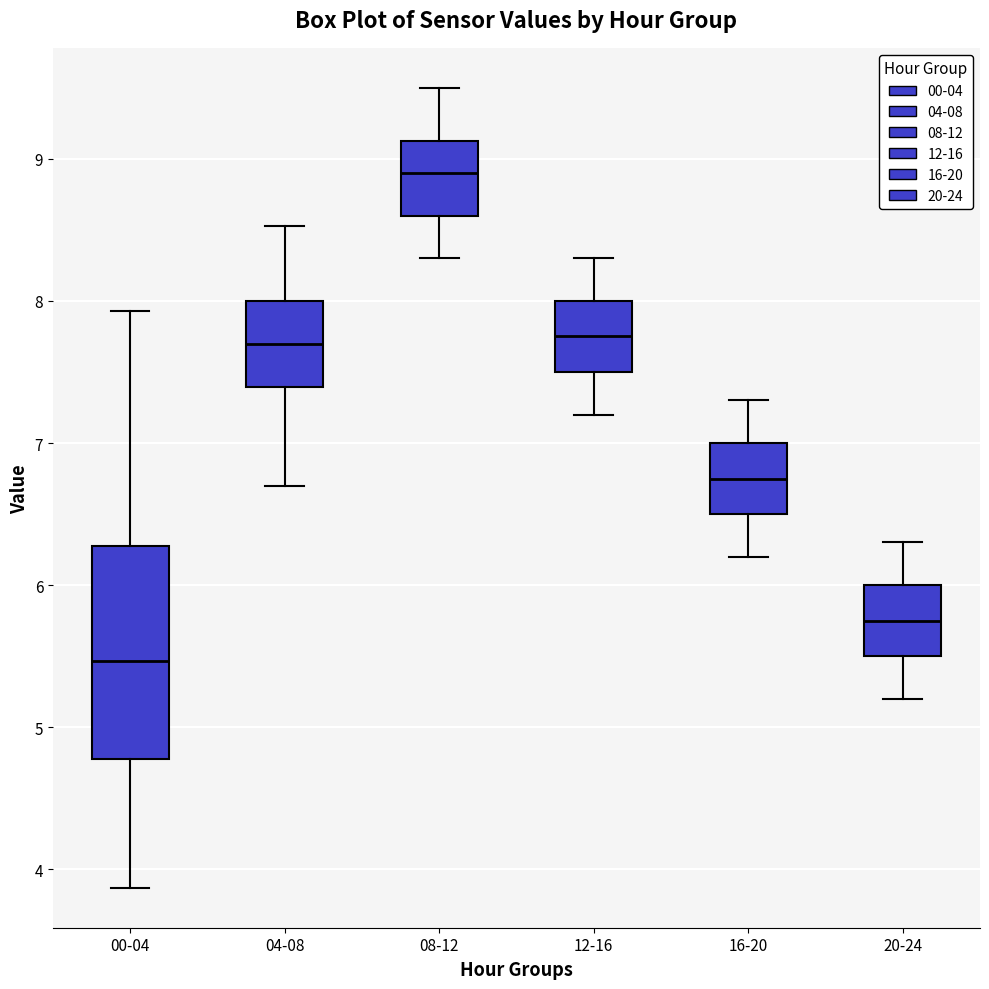

Where is the lower edge of the box for 04-08 on the y-axis? The values are not printed on the chart, so give them approximately, as read against the axis.

7.4